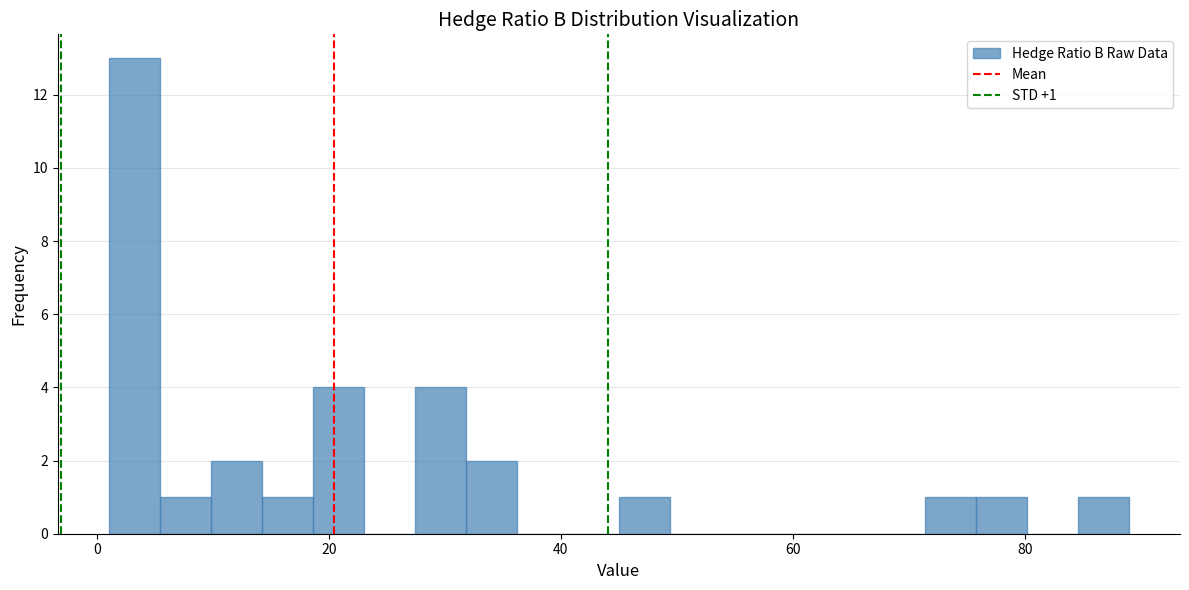

Around what value on the x-axis is the tallest bar? Give the approximate position of its centre, as read against the axis.

4